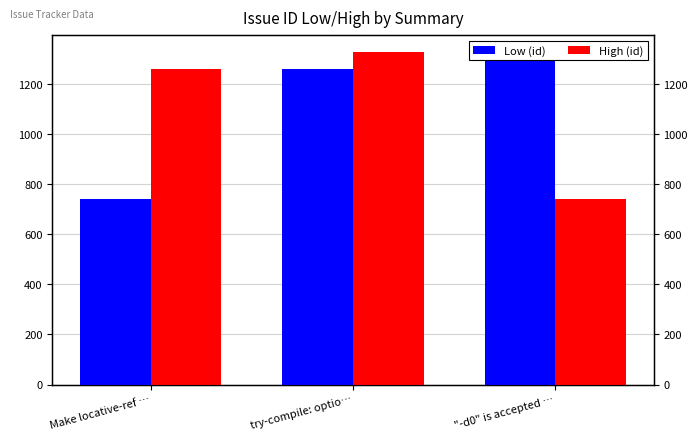

What is the average value of the High (id) series?

1110